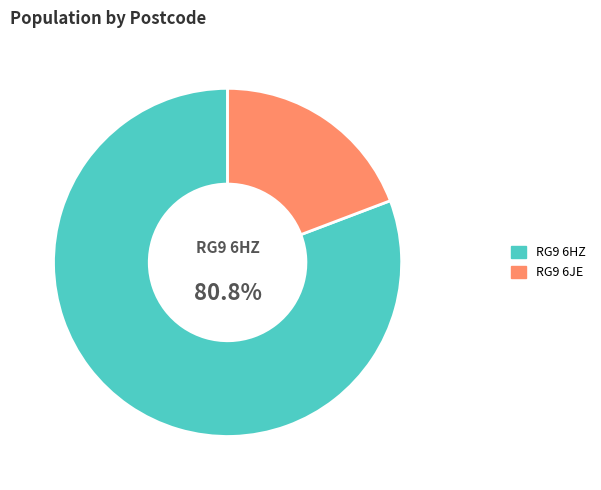

Which has a higher value, RG9 6JE or RG9 6HZ?

RG9 6HZ